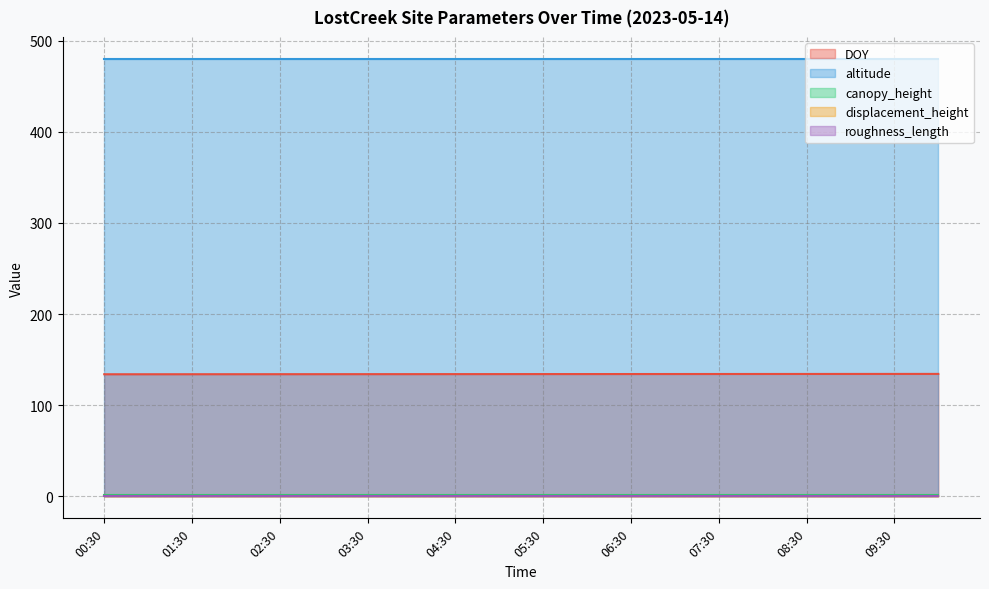

What position from the right is 10:00?

1